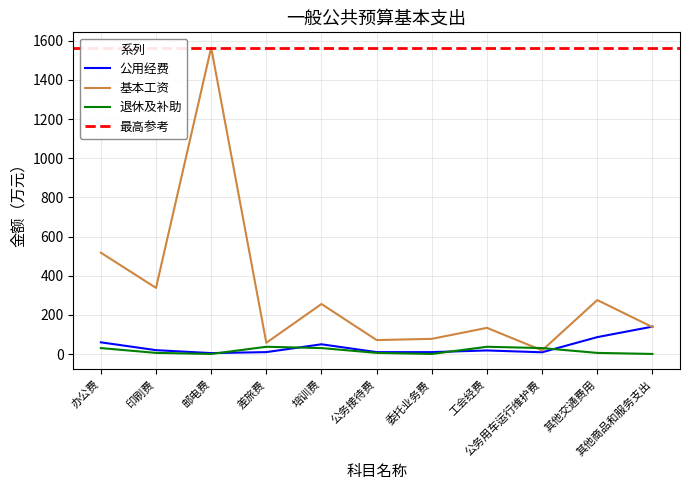

Where is 退休及补助 nearest to the value 18?

印刷费